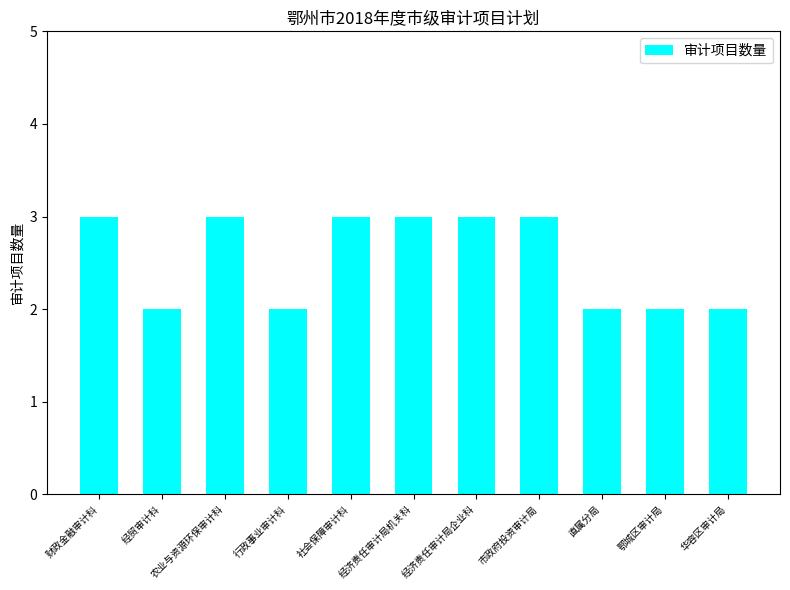

How many values are between 2 and 3?

11